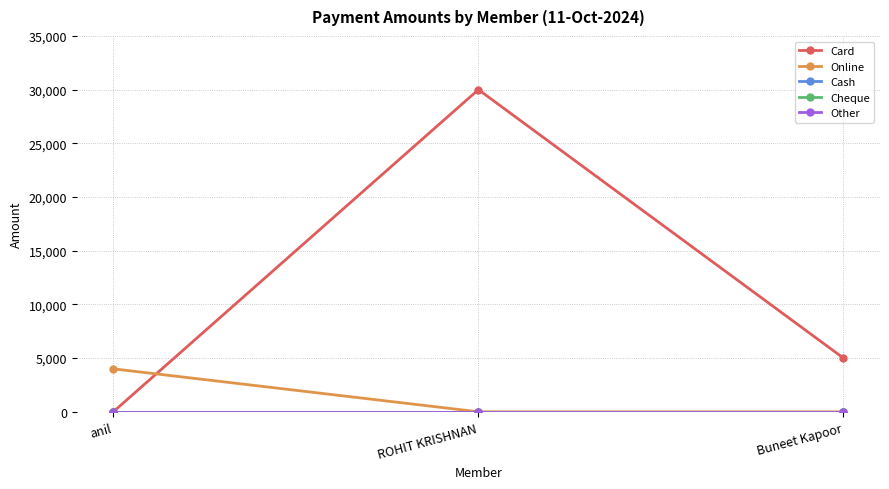

True or false: Card has a value of 0 at anil.

True